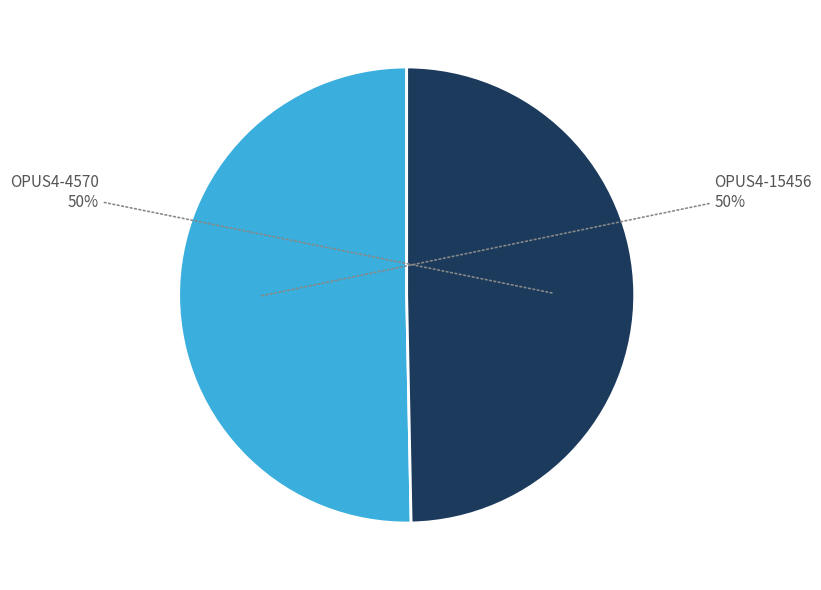

To the nearest percent, what is the average slice percentage?

50%